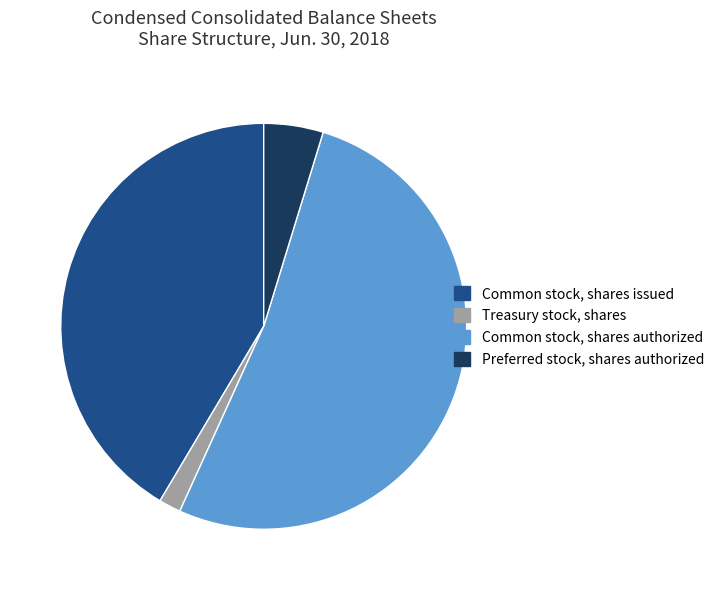

Is the sum of Common stock, shares authorized and Common stock, shares issued greater than half?

Yes